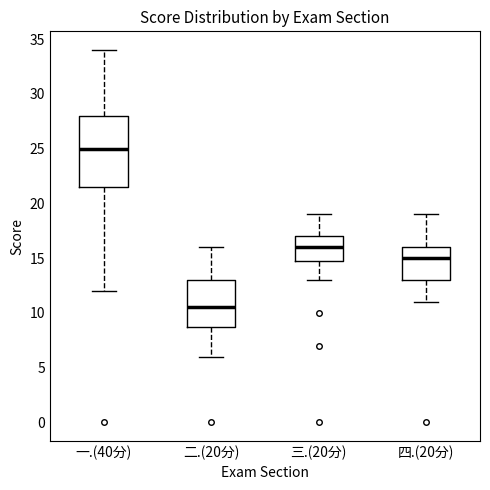

Where does the lower whisker of the box for 四.(20分) end on the y-axis? The values are not printed on the chart, so give them approximately, as read against the axis.

11.0